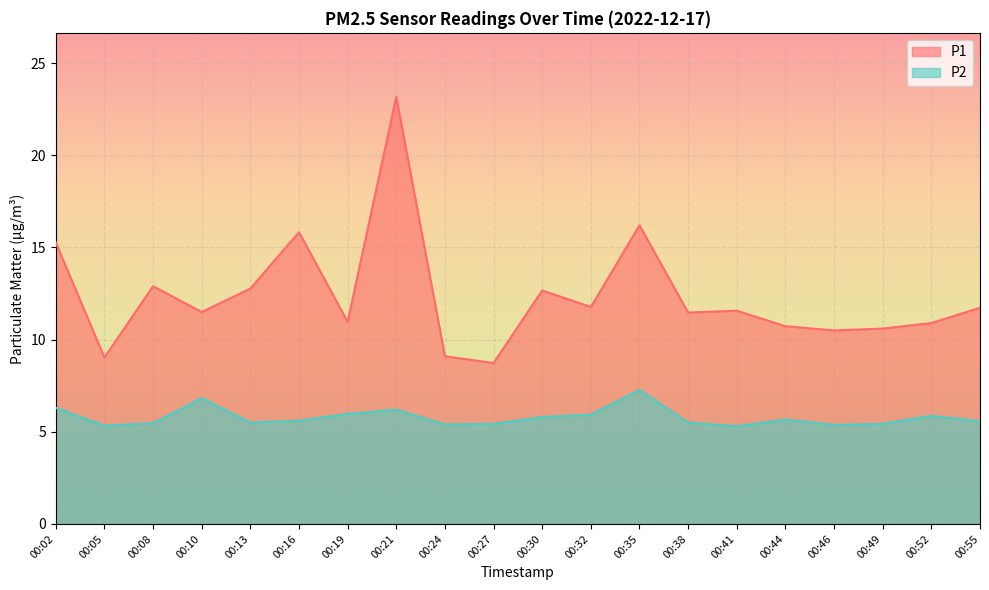

What is the approximate value of P2 at 00:52?

5.9